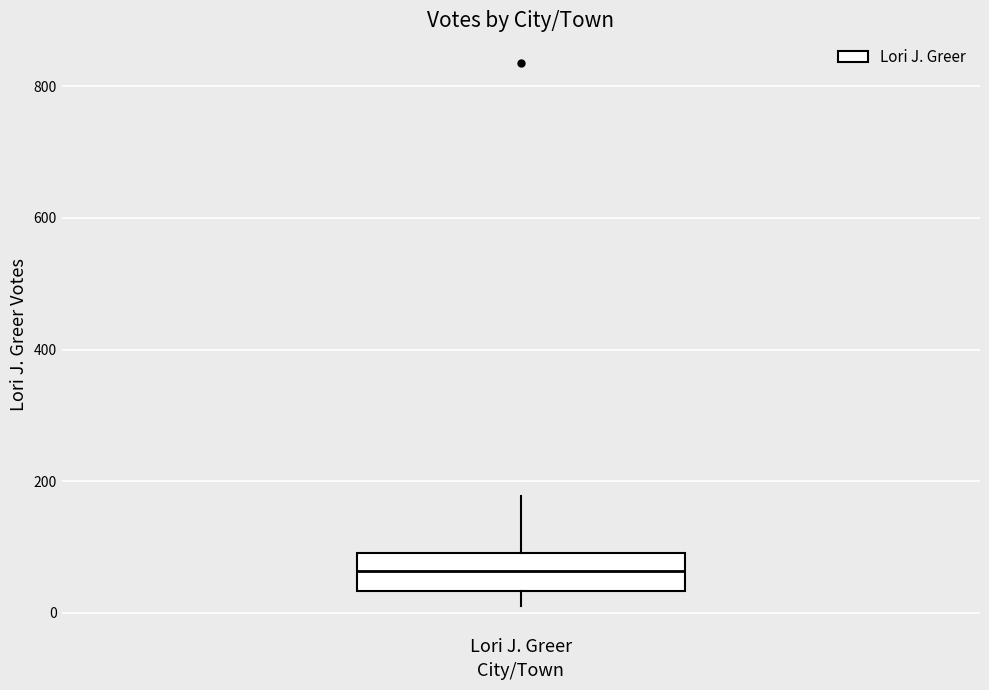

Where does the median line of the box for Lori J. Greer sit on the y-axis? The values are not printed on the chart, so give them approximately, as read against the axis.

60